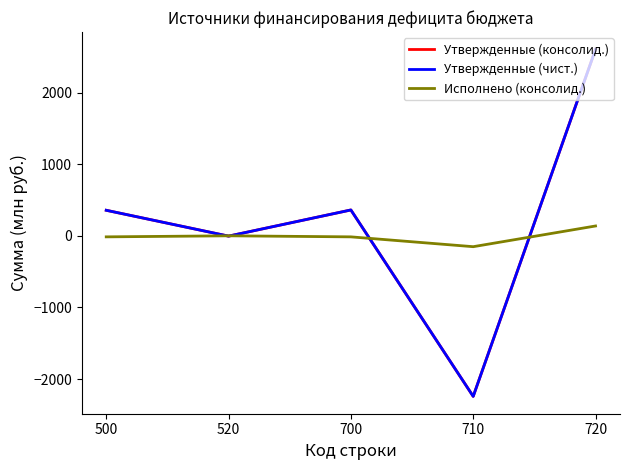

At 710, list the series in order from largest to smallest.

Исполнено (консолид.), Утвержденные (консолид.), Утвержденные (чист.)